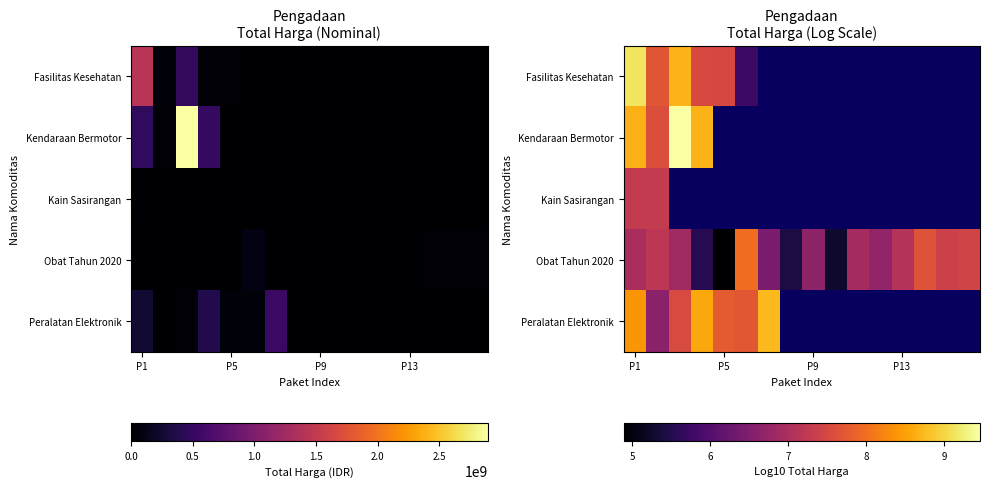

What is the maximum value for Obat Tahun 2020?

8.0